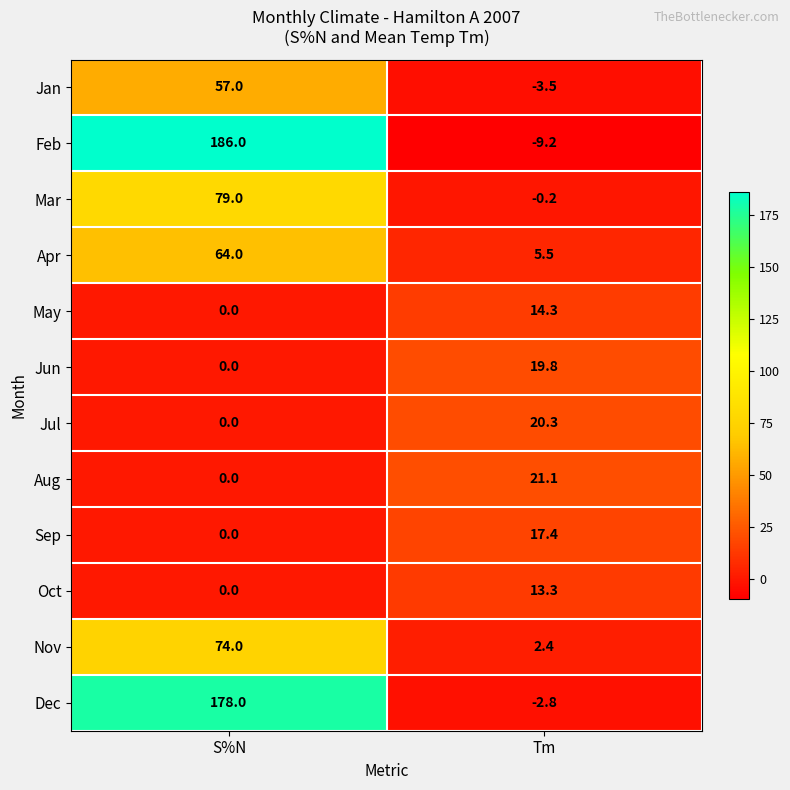

Which series has the largest range (max minus min)?

Feb